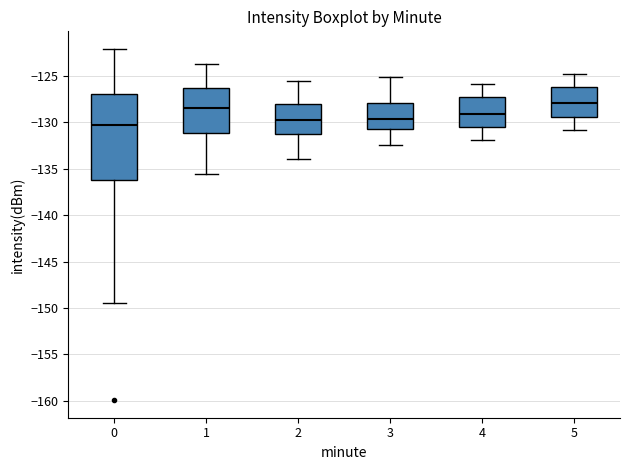

Reading left to right, transcribe this box plot: for each box, give where its median line is, the range the box spans, and where its two whiskers end, as read against the y-axis. The values are not printed on the chart, so give them approximately, as read against the axis.

0: median -130.5, box -136.0 to -127.0, whiskers -149.5 to -122.0
1: median -128.5, box -131.0 to -126.5, whiskers -135.5 to -123.5
2: median -129.5, box -131.0 to -128.0, whiskers -134.0 to -125.5
3: median -129.5, box -130.5 to -128.0, whiskers -132.5 to -125.0
4: median -129.0, box -130.5 to -127.5, whiskers -132.0 to -126.0
5: median -128.0, box -129.5 to -126.0, whiskers -131.0 to -125.0